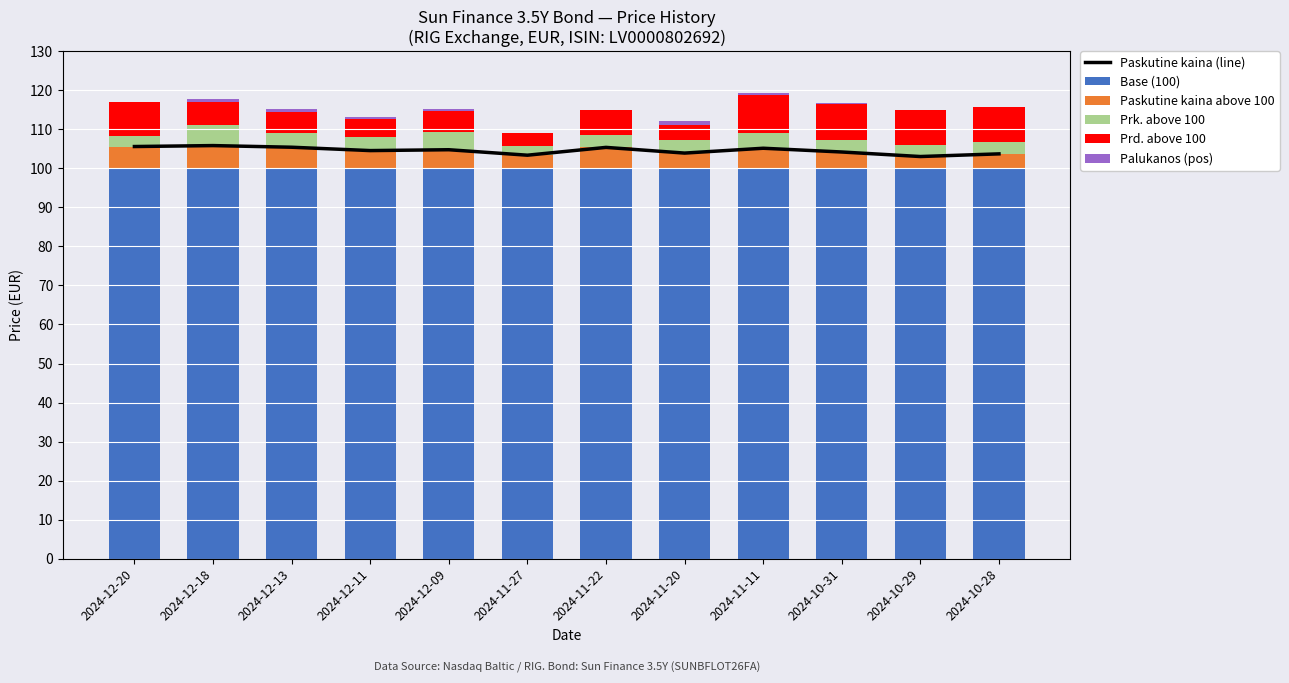

What is the spread (max minus min) of values at 2024-11-27?

103.3